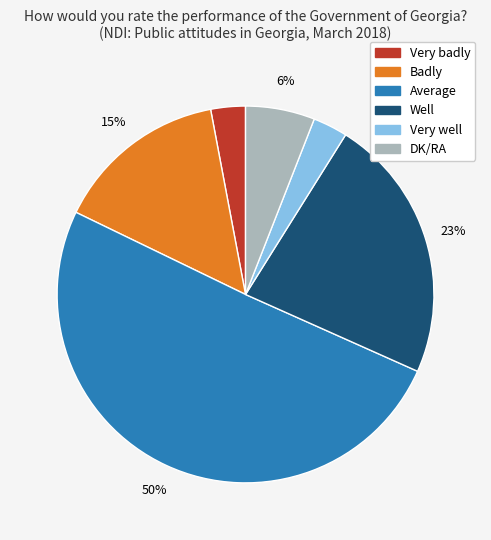

The Very well slice represents 17% of the pie. True or false?

False